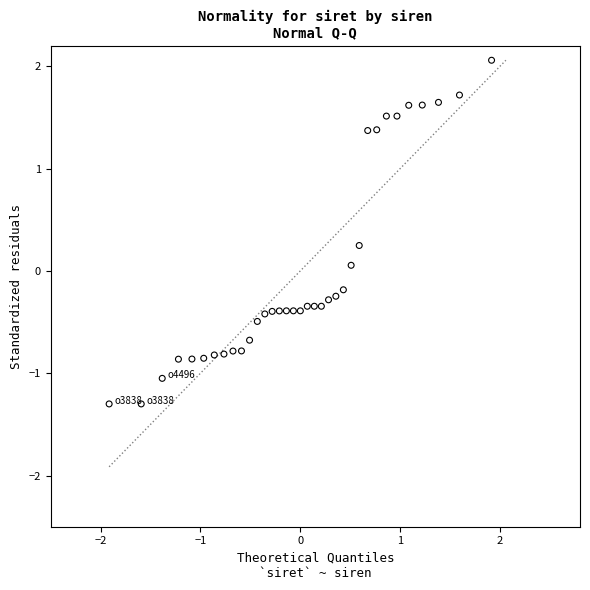

What is the range of Y values (max minus min)?

3.4